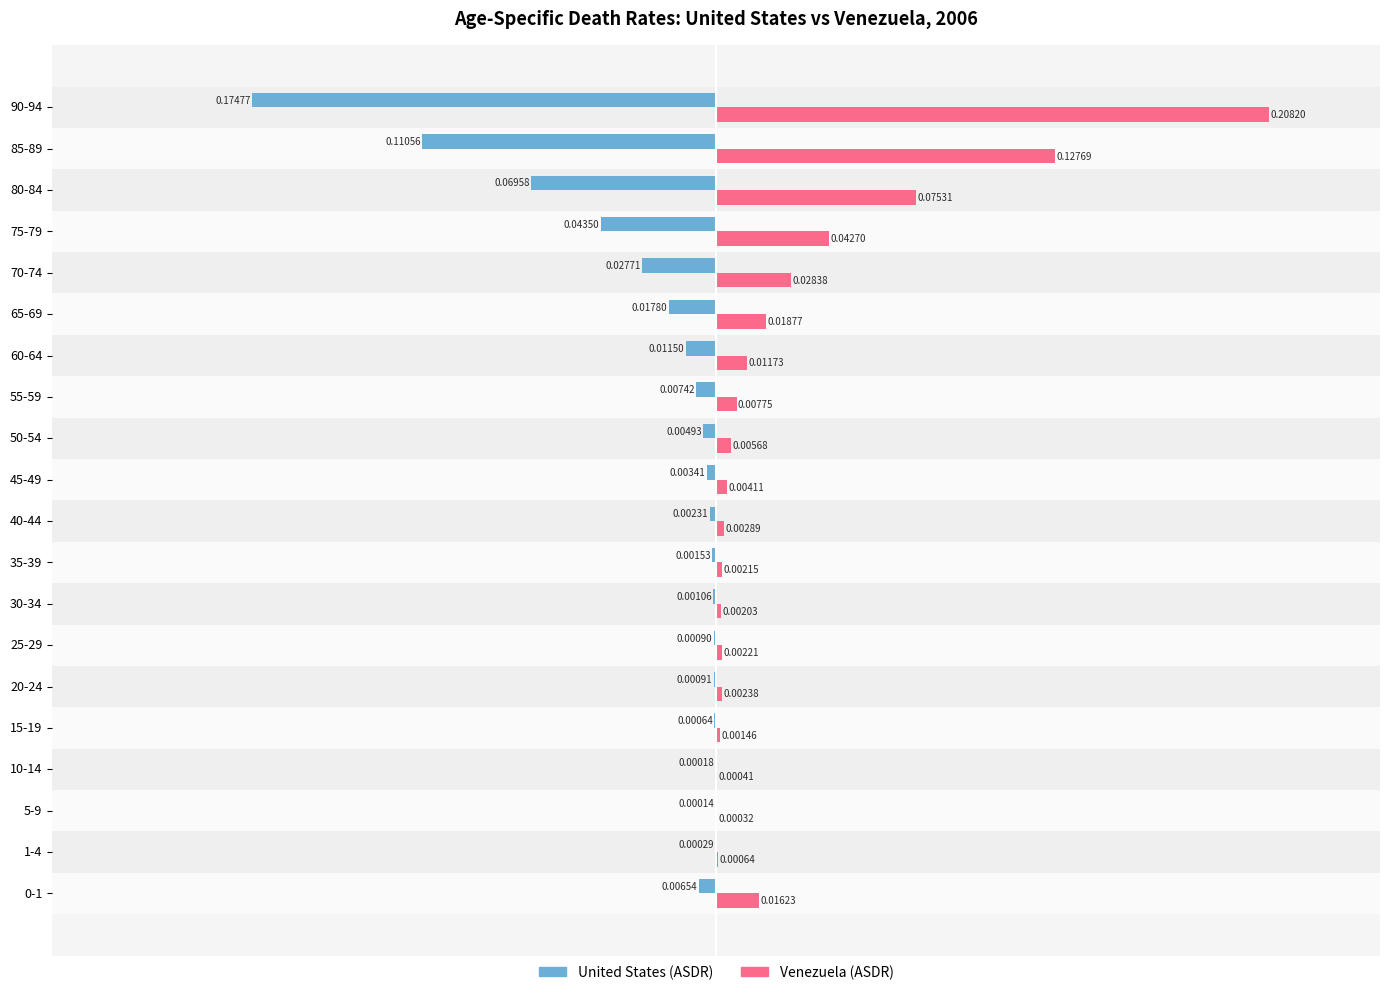

Which series has the largest total across all categories?

Venezuela (ASDR)